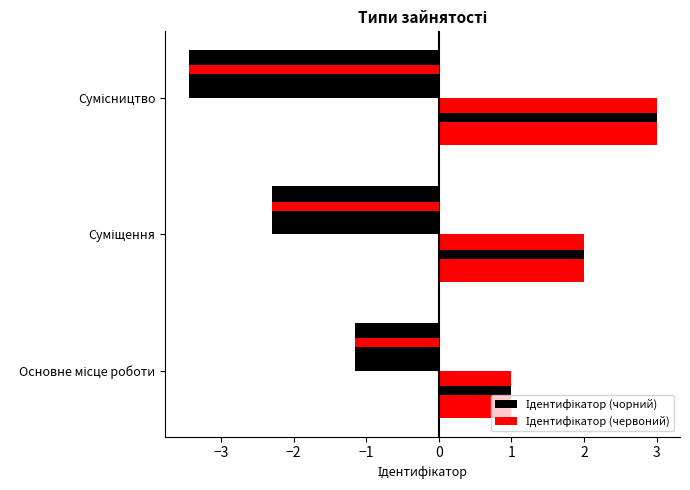

How many values in the Ідентифікатор (червоний) series exceed 2?

1